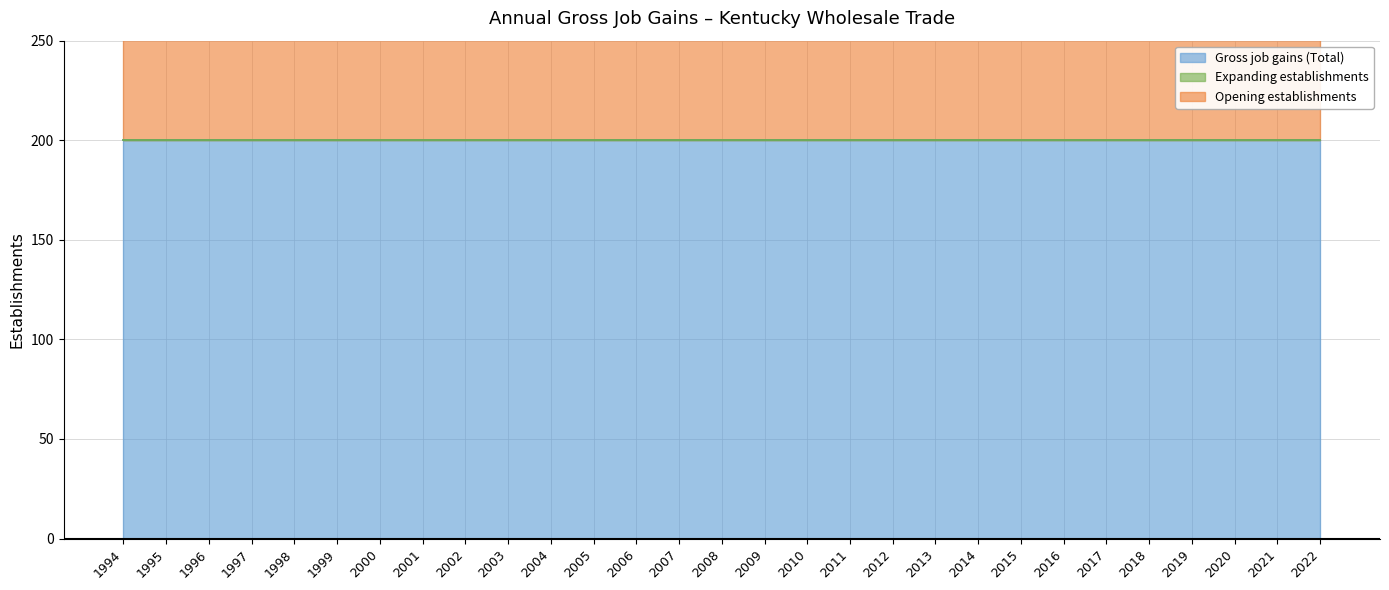

What value does the Gross job gains (Total) series have at 2000?

200